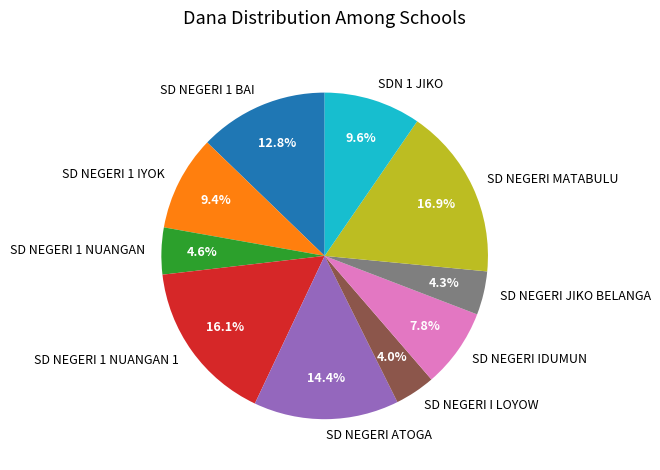

Approximately how many times larger is the value at SD NEGERI I LOYOW compared to SD NEGERI 1 BAI?

0.3